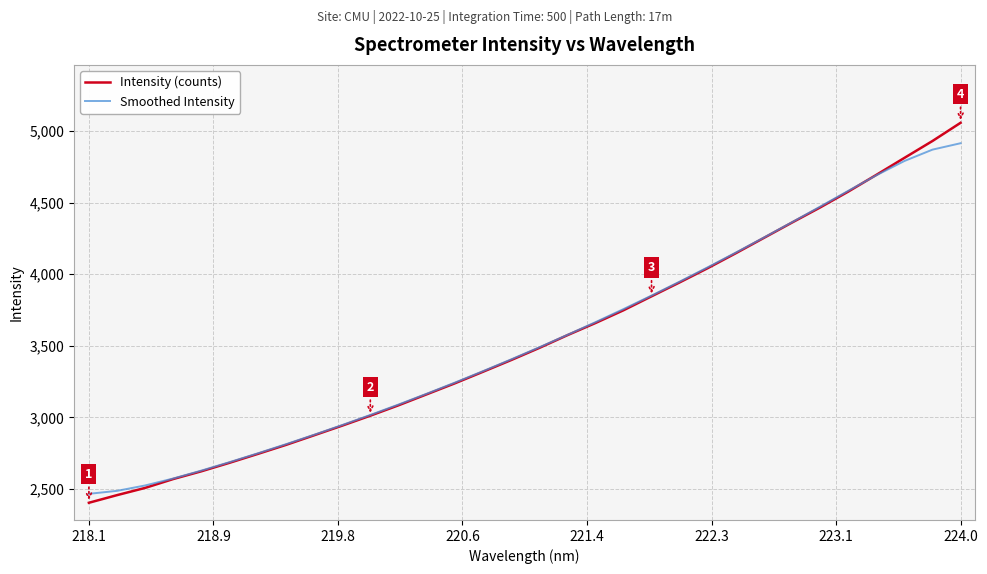

Rank the series by their maximum value, from lowest to highest.

Smoothed Intensity, Intensity (counts)